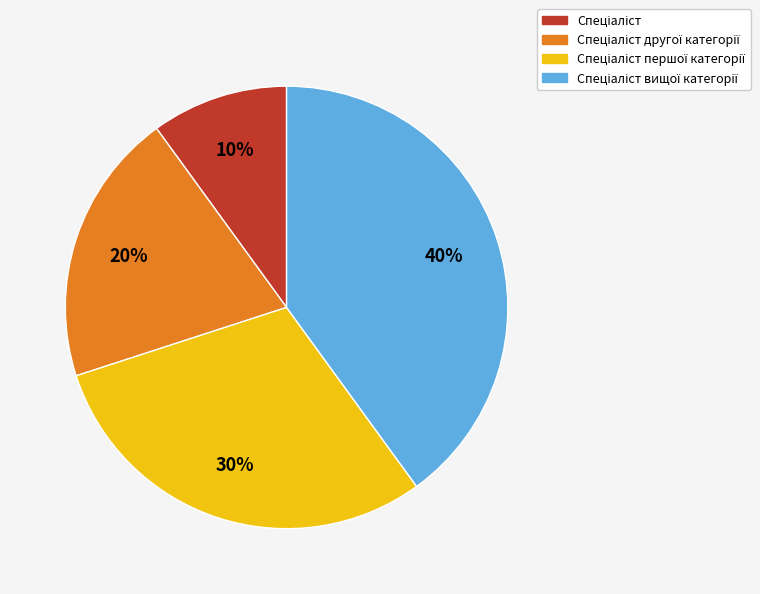

Does any single category account for the majority?

No